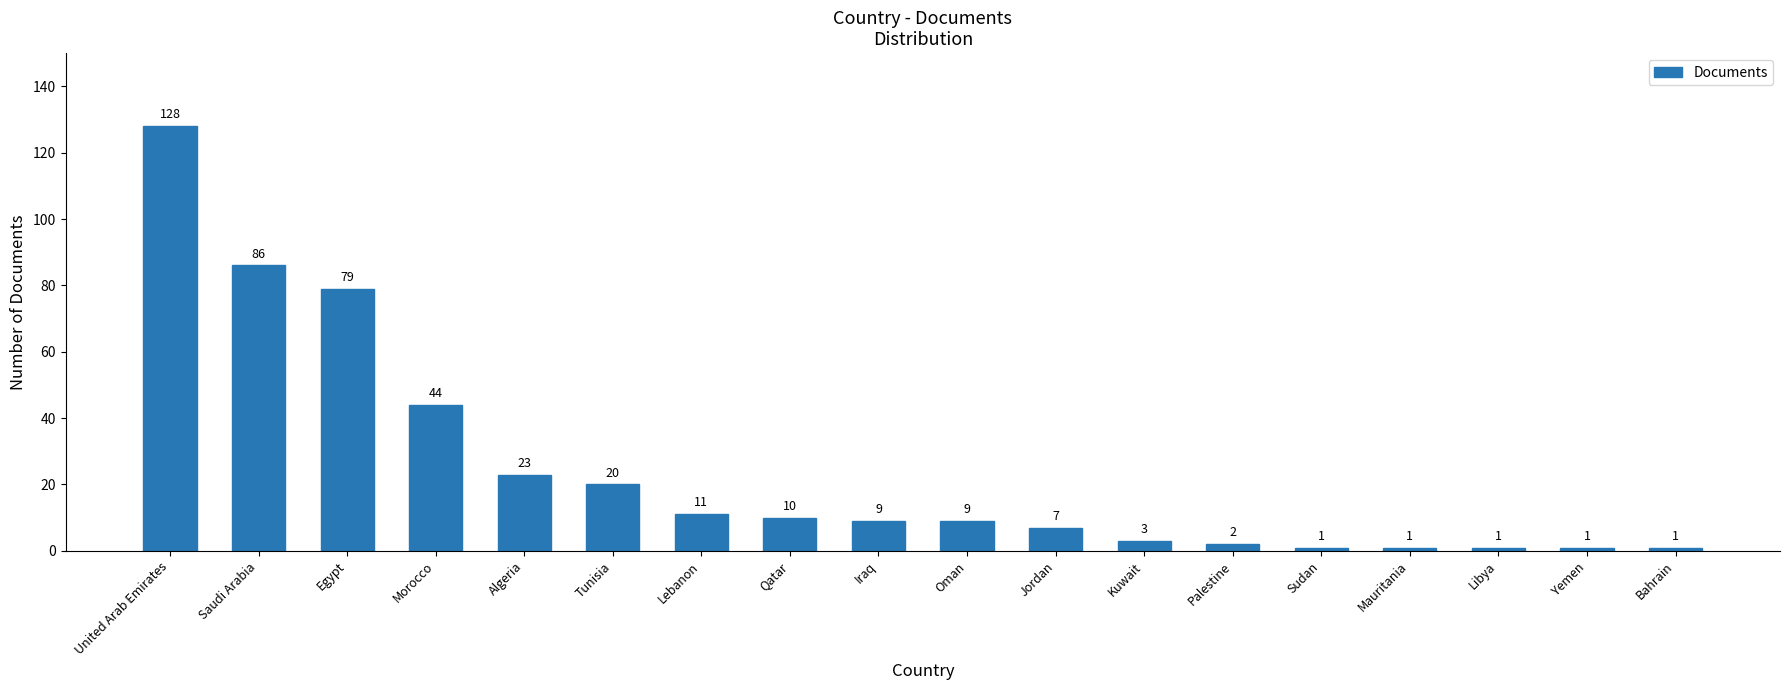

The value at Algeria is 34. True or false?

False